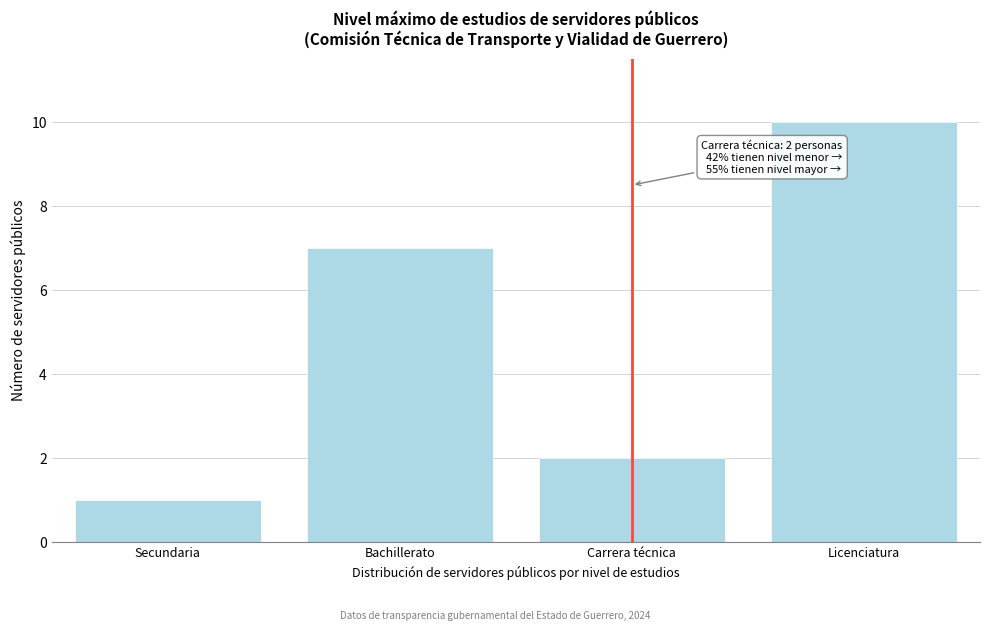

Reading left to right, extract all data points from this chart.

1	7	2	10